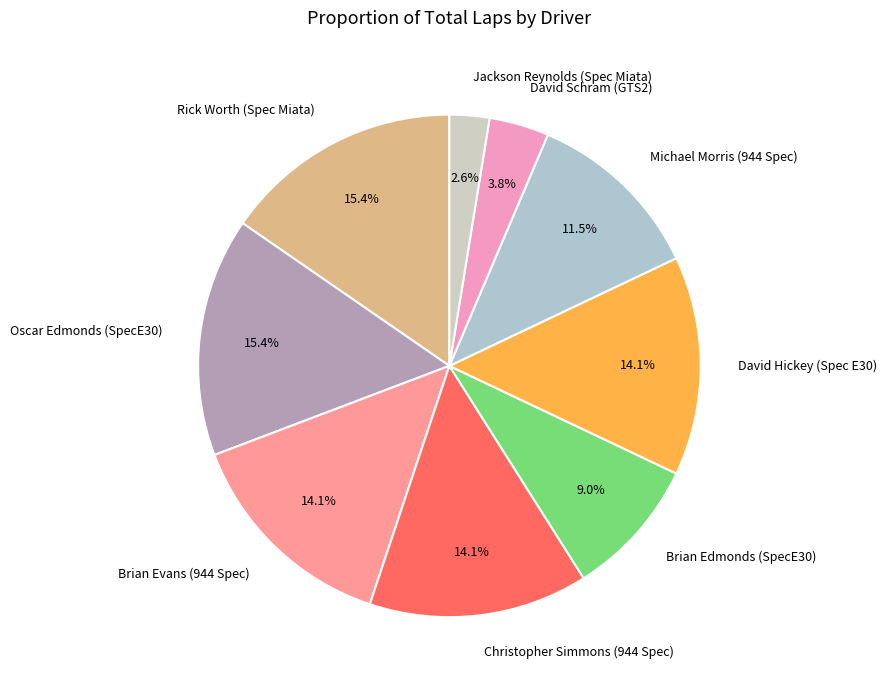

Combined, what portion of the pie is Jackson Reynolds (Spec Miata) and Michael Morris (944 Spec)?

14.1%